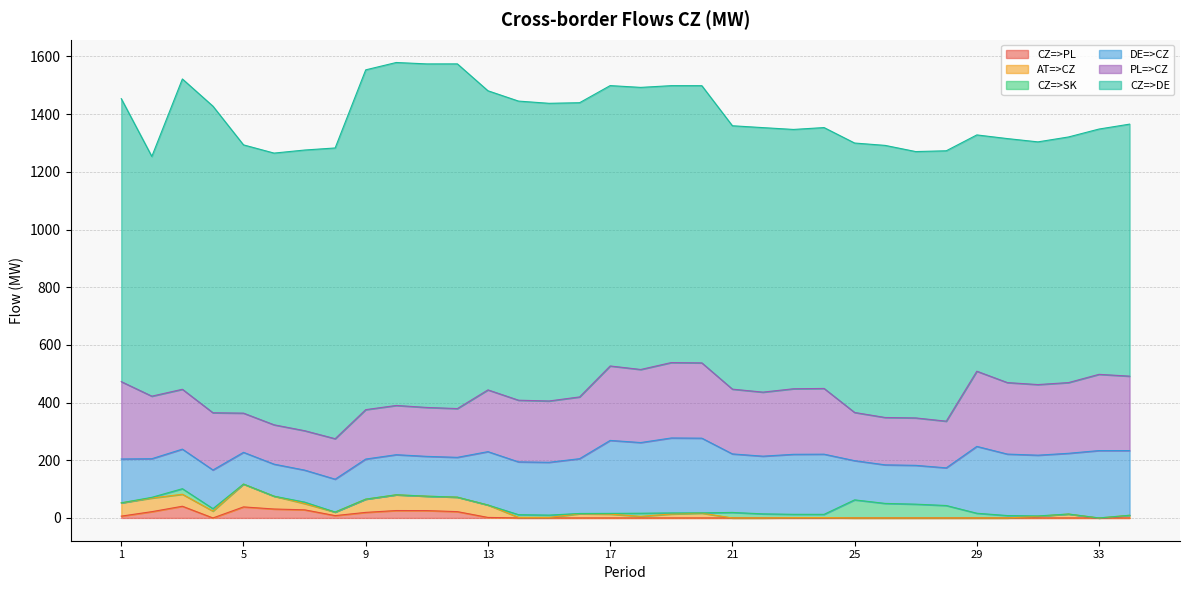

How many interior local peaks does the DE=>CZ series have?

8